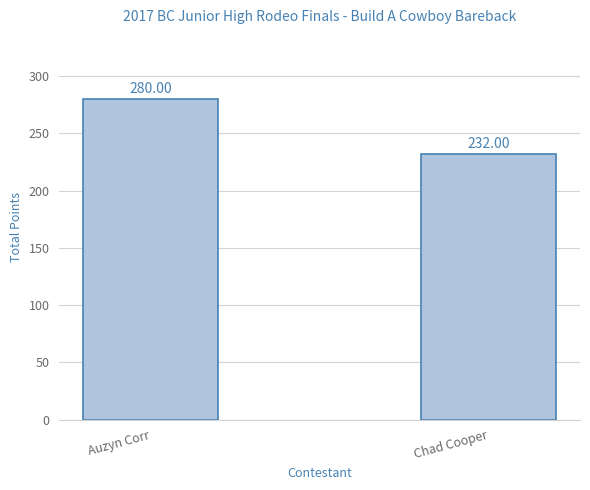

The value at Auzyn Corr is 474. True or false?

False